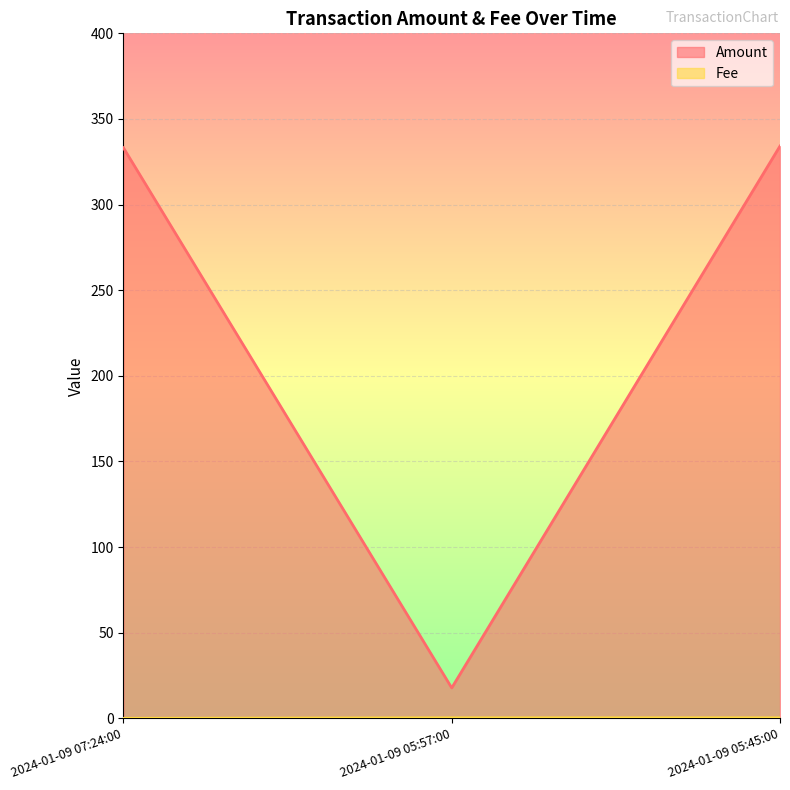

What is the label of the 2nd point from the left?

2024-01-09 05:57:00